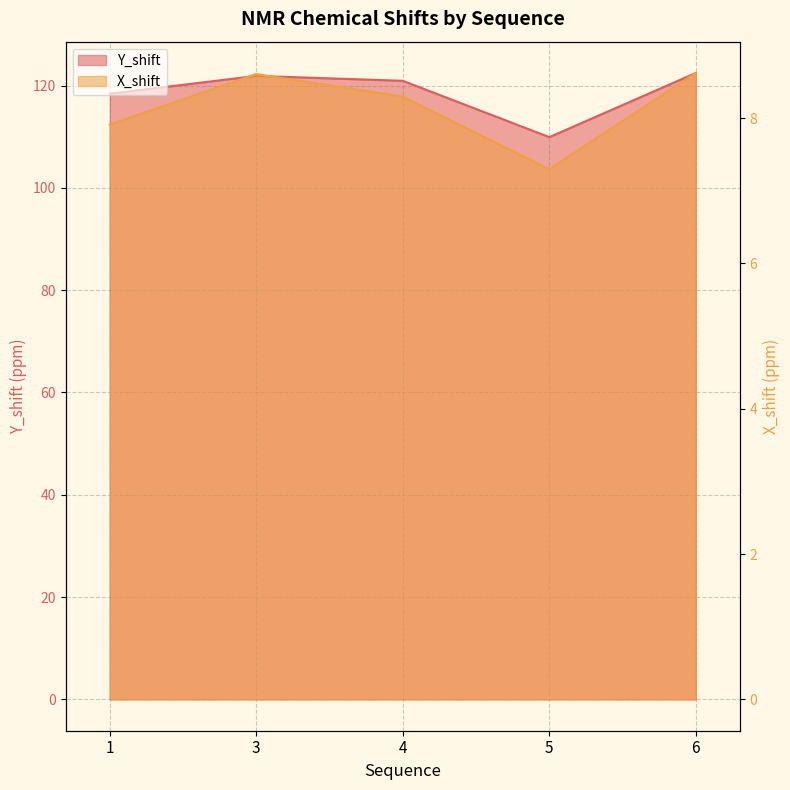

What is the lowest value of the Y_shift series?

109.9